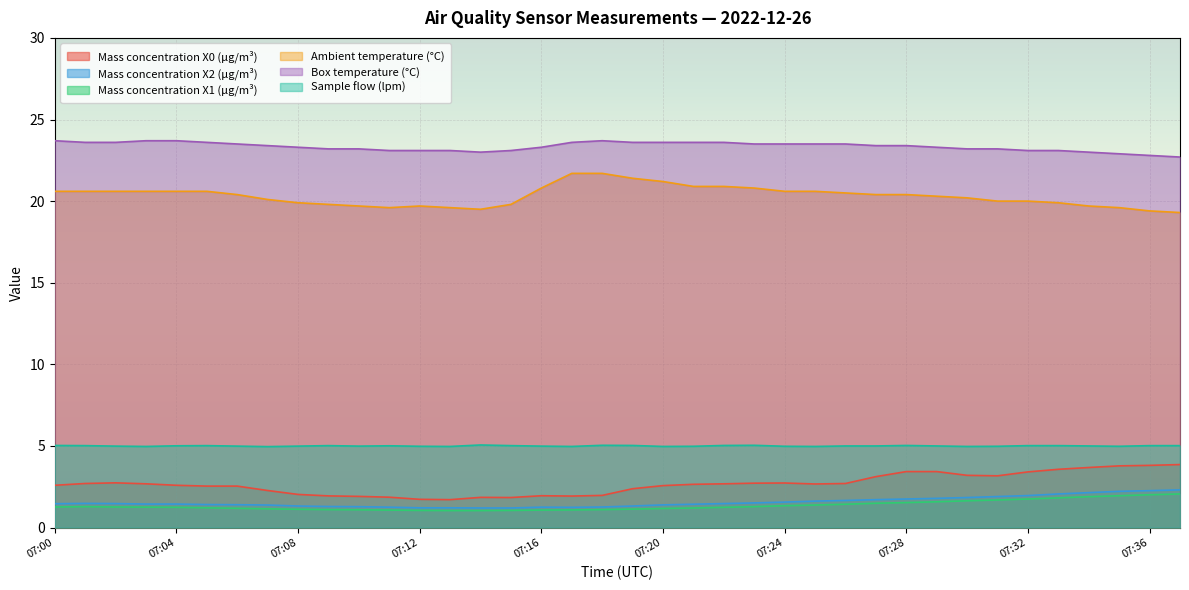

How many lines are shown in the chart?

6